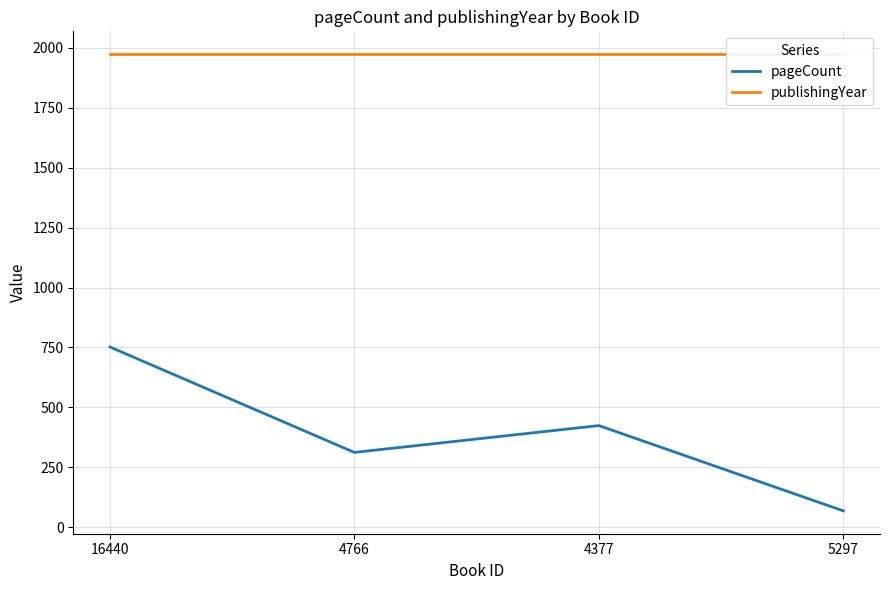

What is the spread (max minus min) of values at 4377?

1550